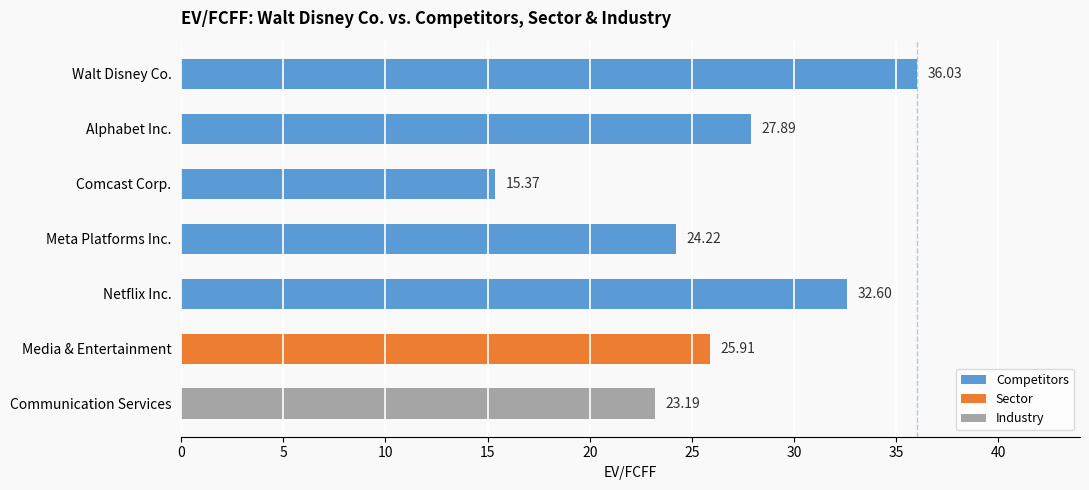

What is the greatest value displayed?

36.0